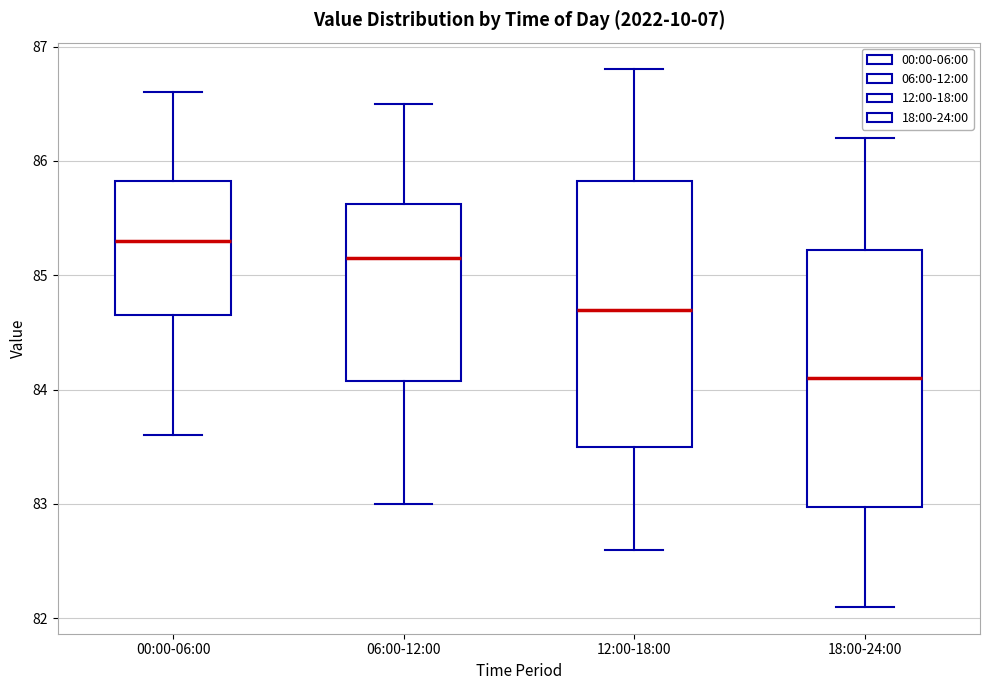

Which box has the highest median line?

00:00-06:00